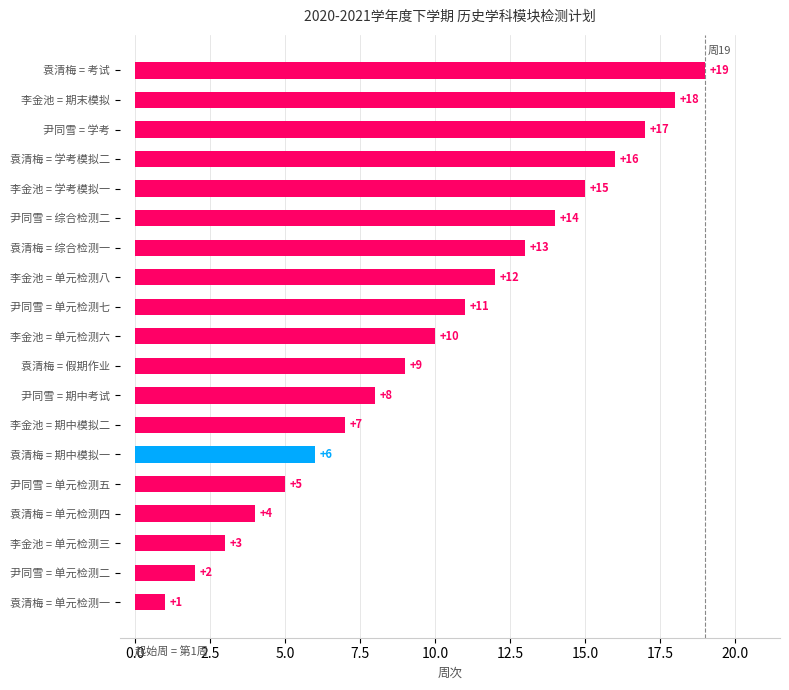

The chart shows a value of 6 at 尹同雪 = 综合检测二. True or false?

False